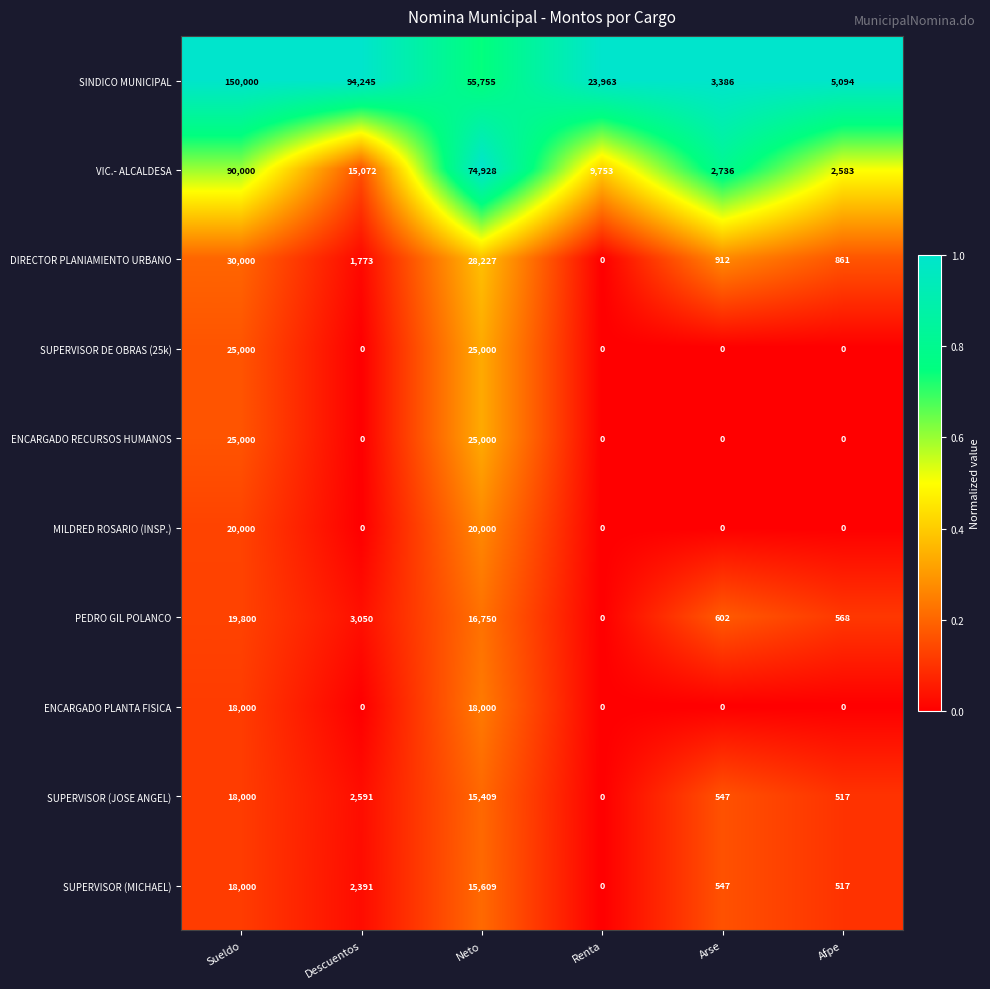

The value of MILDRED ROSARIO (INSP.) at Neto is 32850. True or false?

False